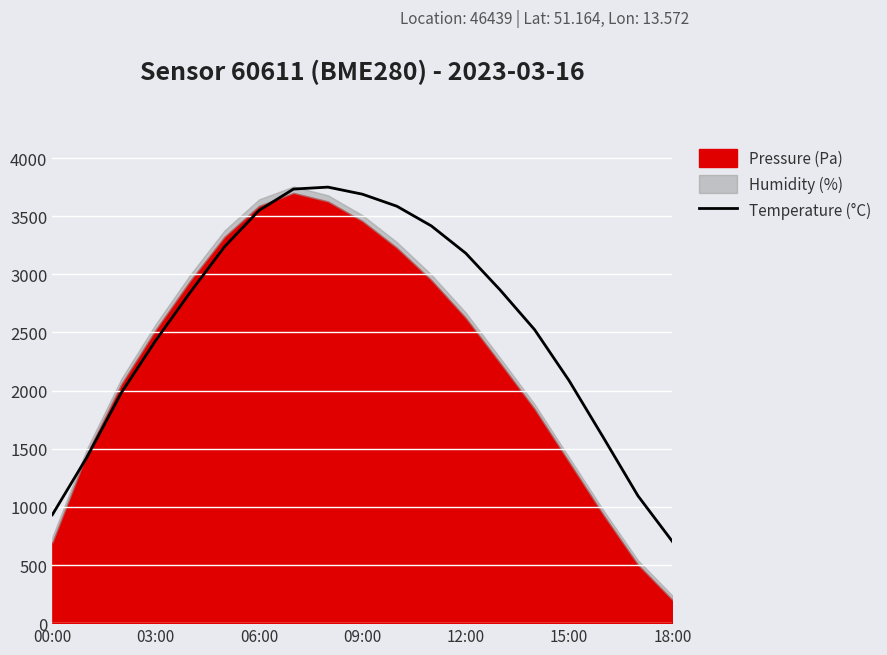

At which category does the data reach its first local peak?

8